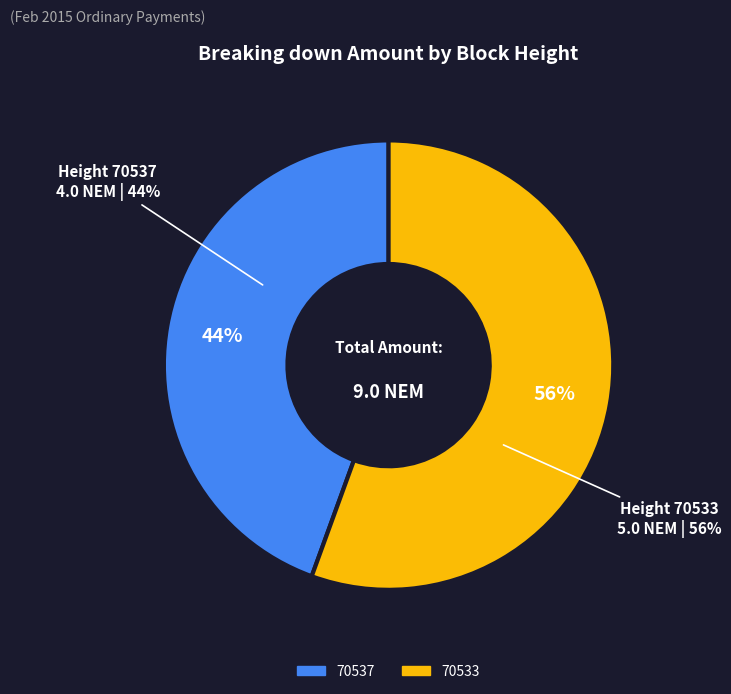

What is the change in value from 70537 to 70533?

+1